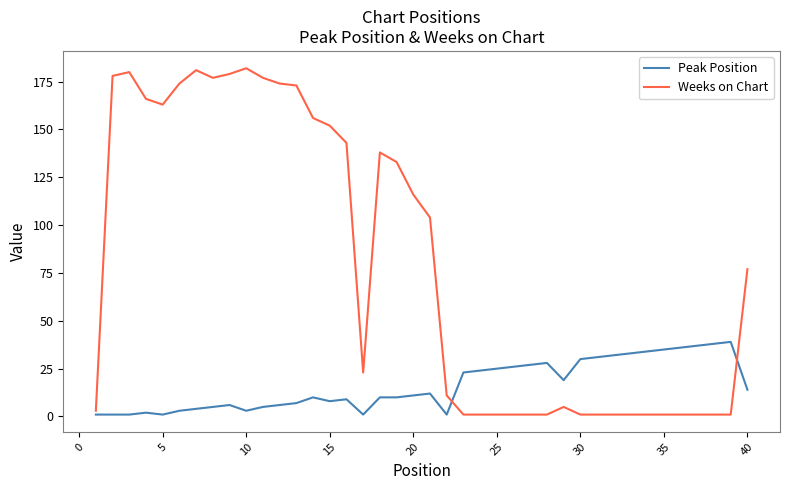

True or false: Weeks on Chart and Peak Position intersect in this chart.

True